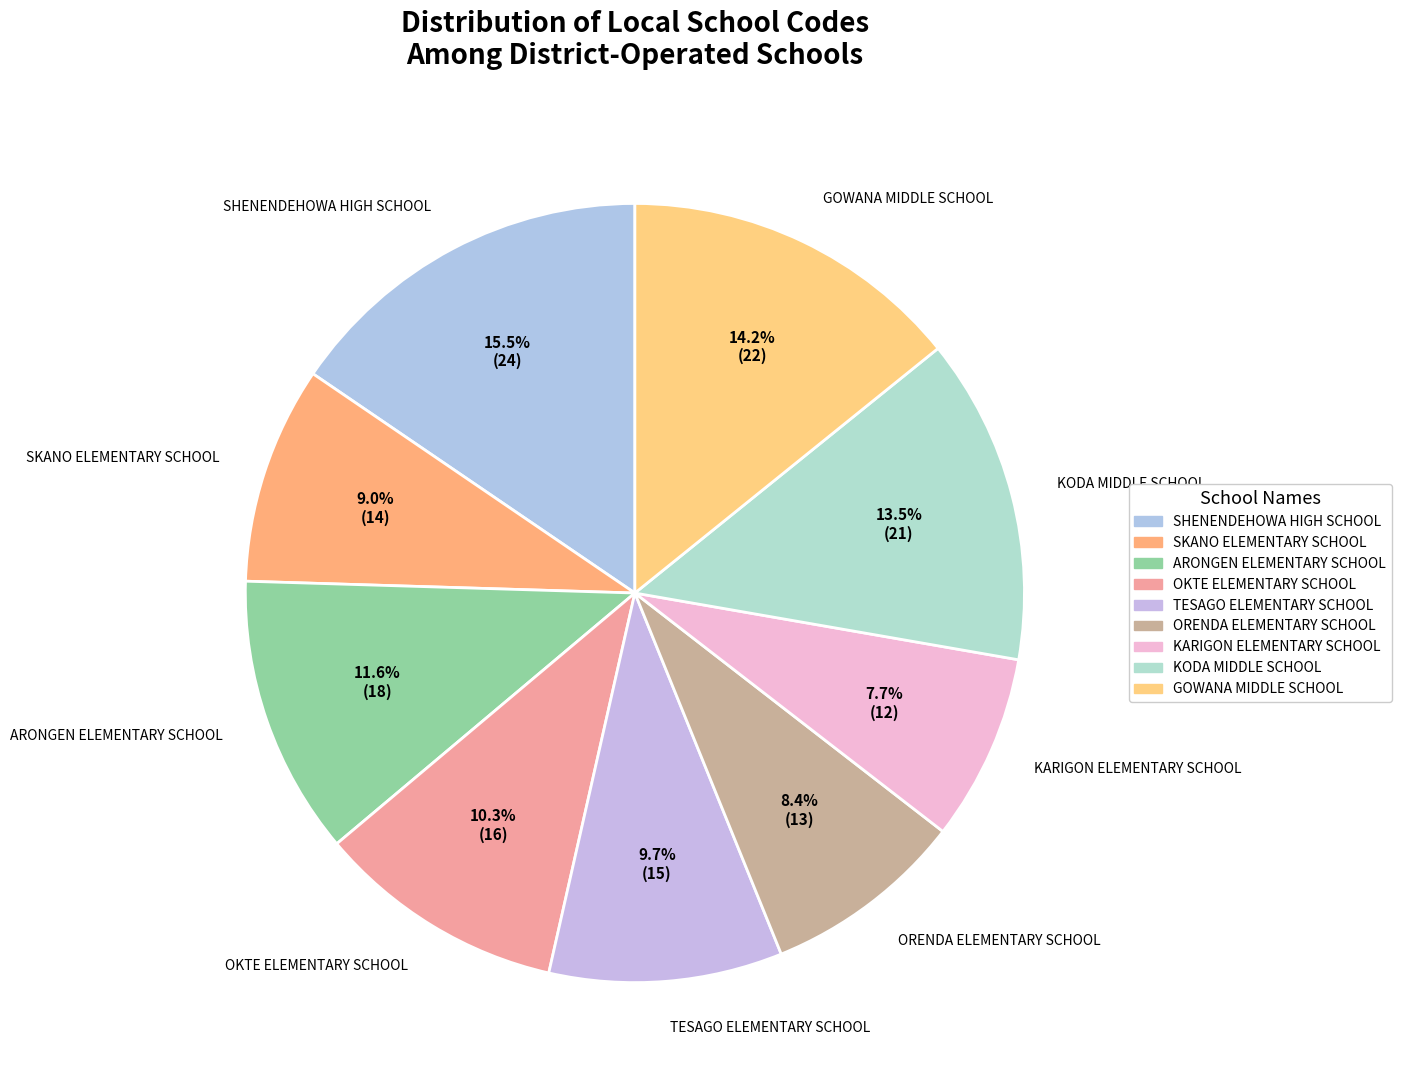

Do GOWANA MIDDLE SCHOOL and ARONGEN ELEMENTARY SCHOOL together represent more than half of the pie?

No